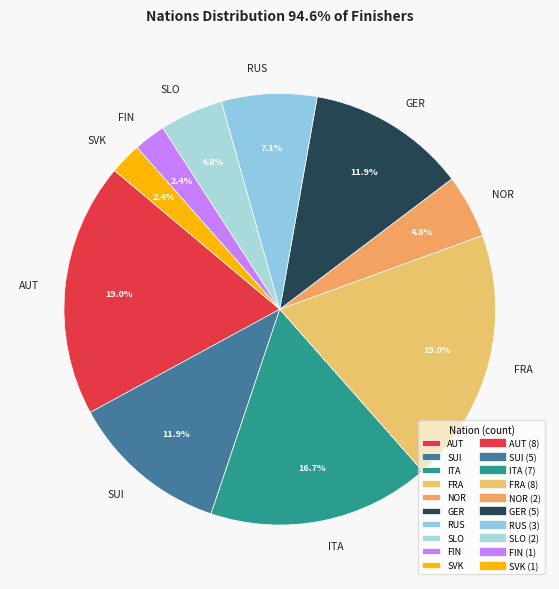

Approximately how many times larger is the value at NOR compared to SUI?

0.4